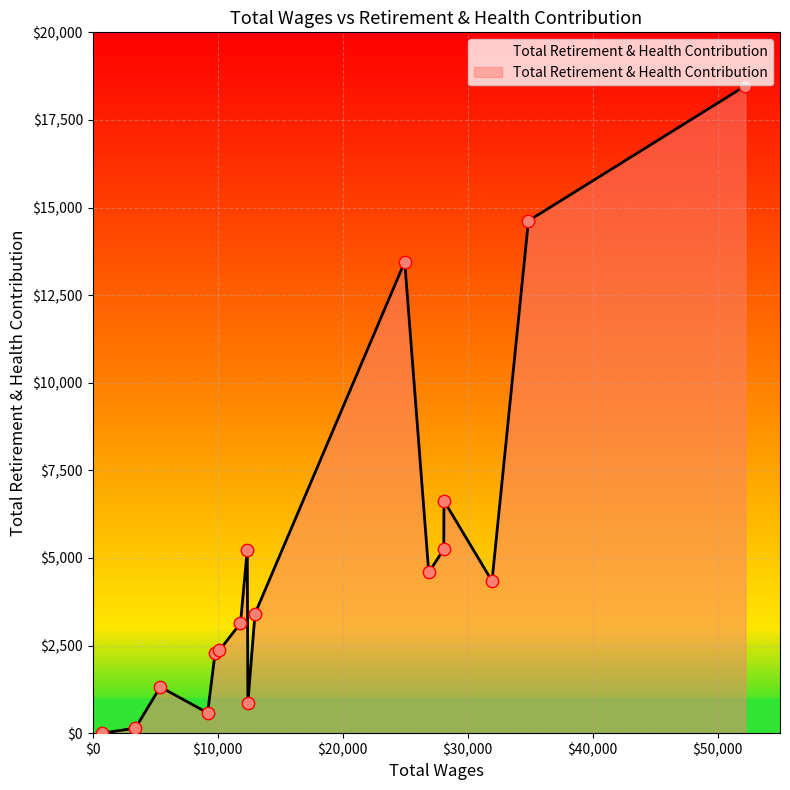

What is the maximum value shown in the chart?

18473